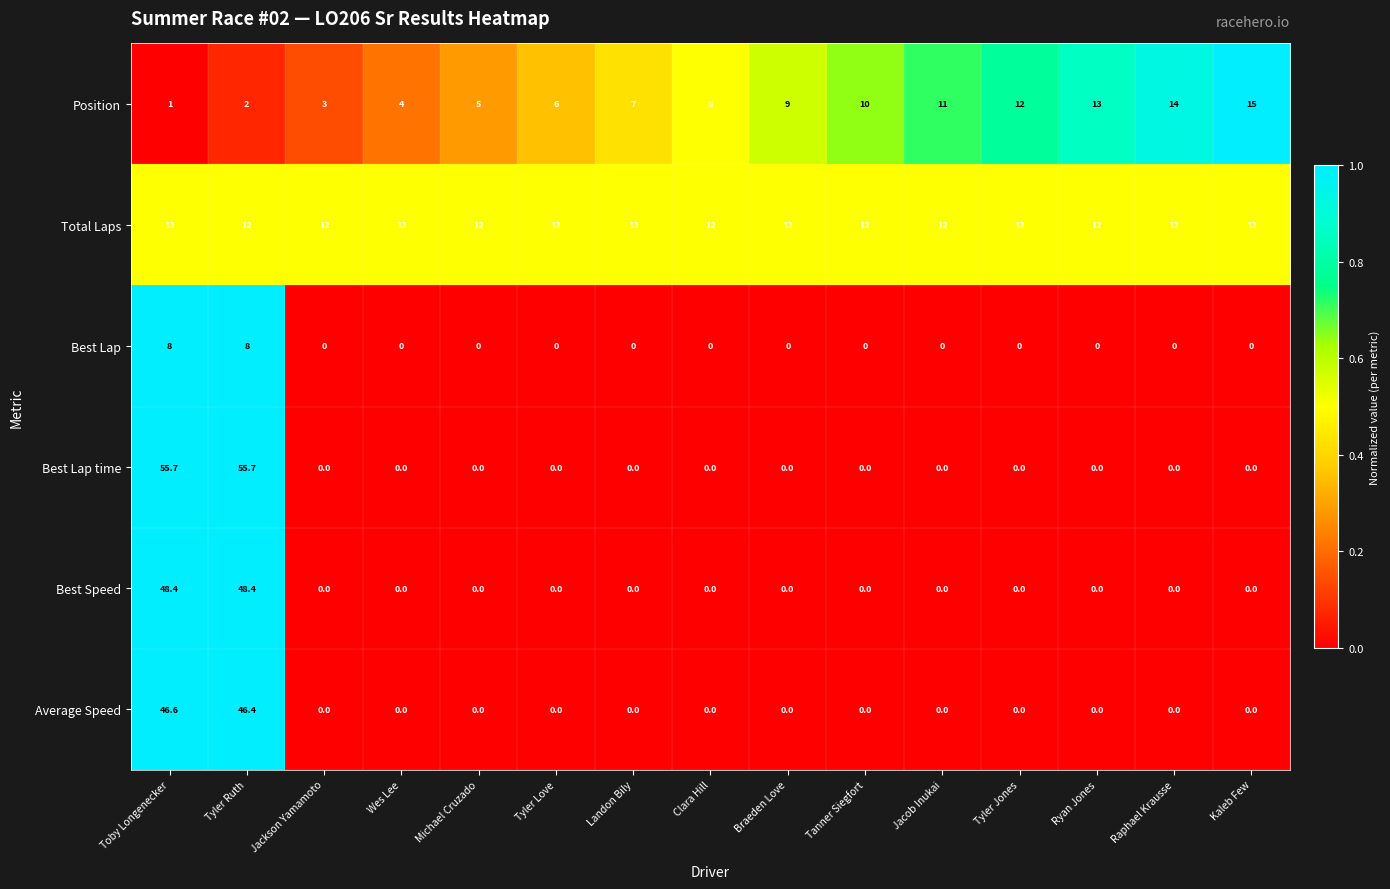

Which series has the largest total across all categories?

Total Laps